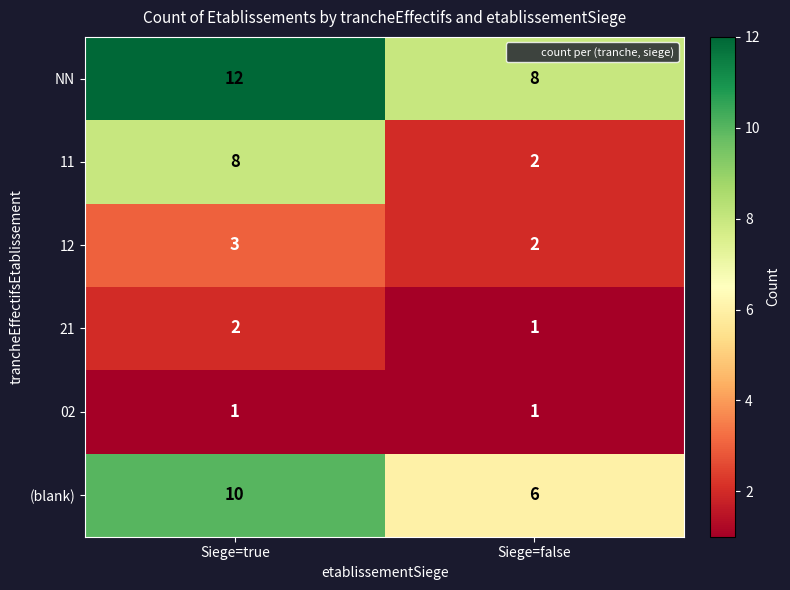

What is the greatest value displayed?

12